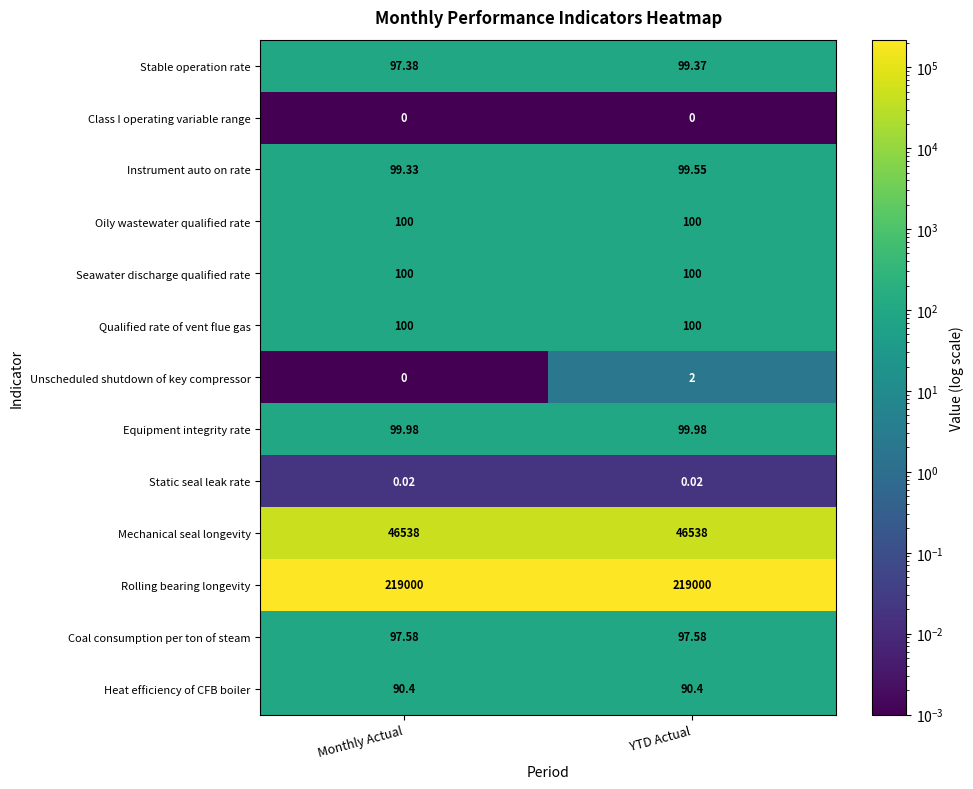

Rank the categories by Instrument auto on rate value from lowest to highest.

Monthly Actual, YTD Actual